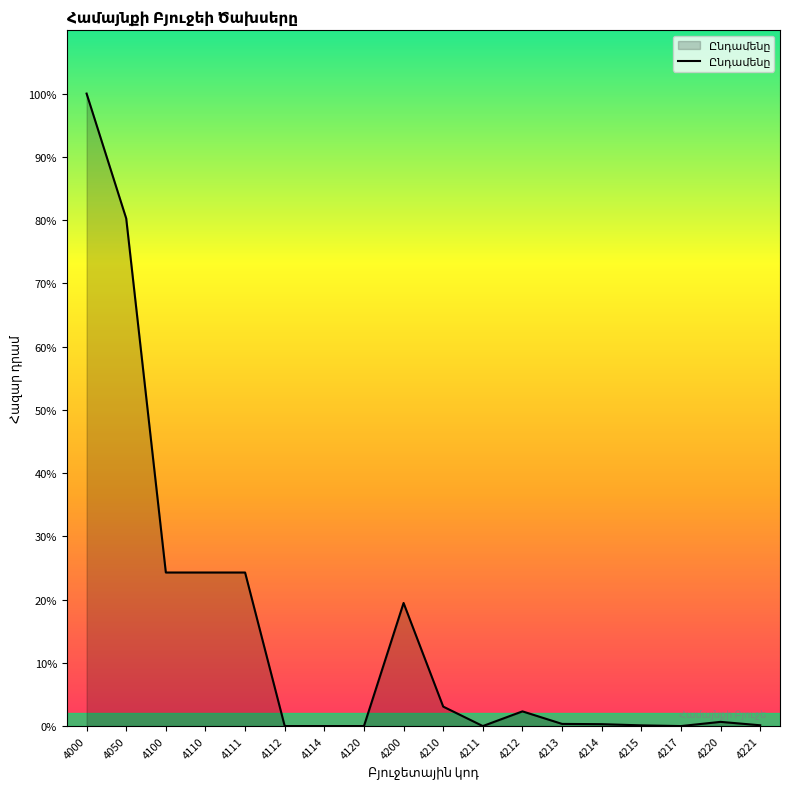

Is this an area chart (filled region under the line)?

Yes